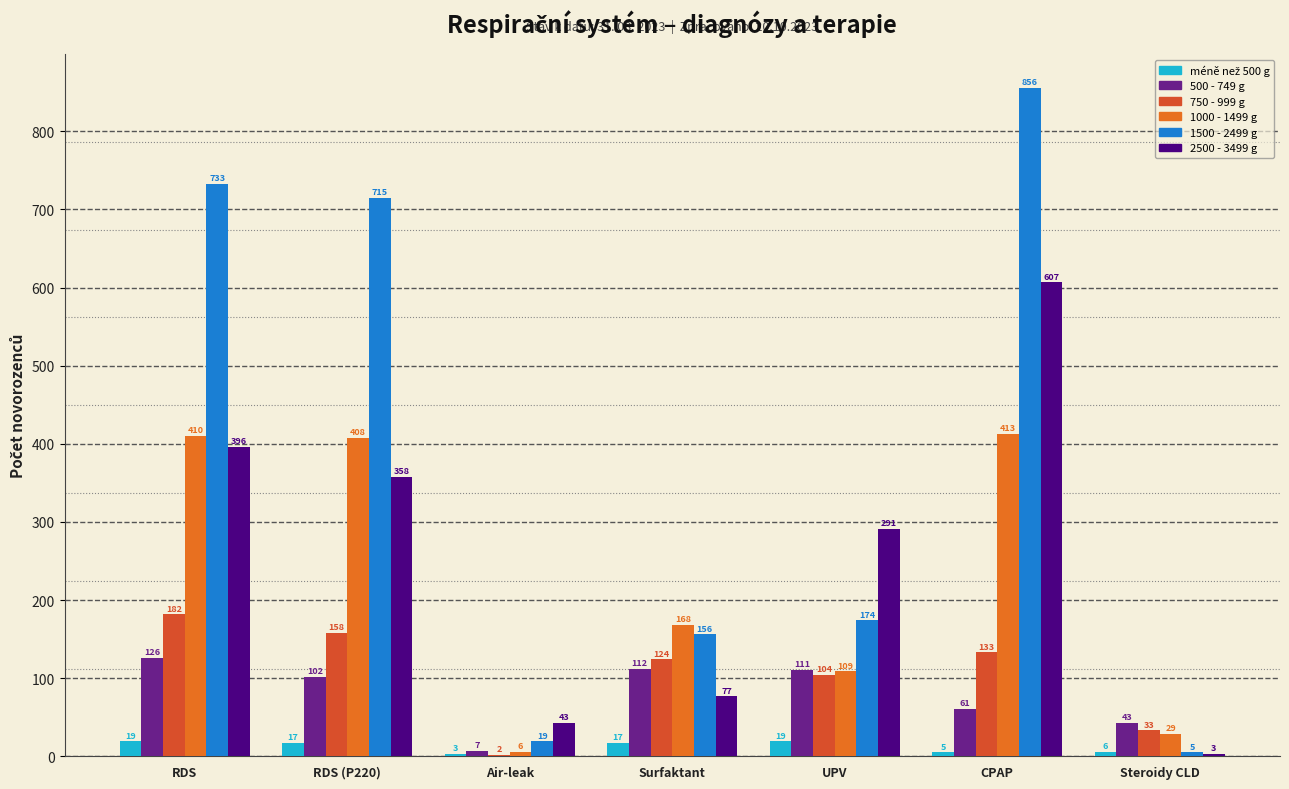

The value of 500 - 749 g at Surfaktant is 187. True or false?

False